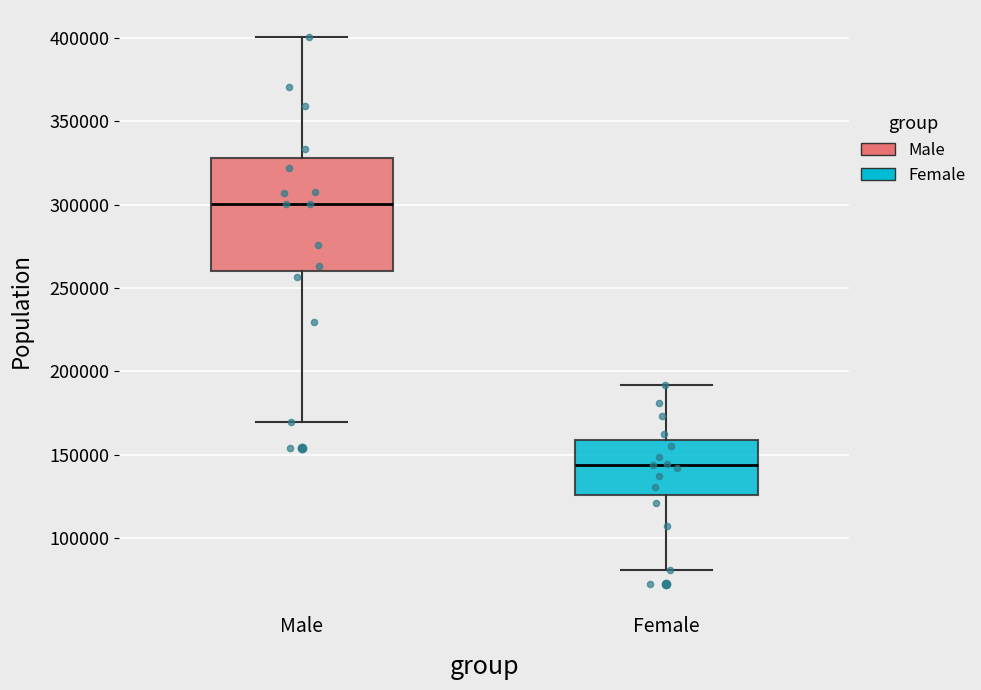

Reading left to right, read every box against the y-axis: the position of its median line, the range the box covers, and the ends of its whiskers. The values are not printed on the chart, so give them approximately, as read against the axis.

Male: median 300000, box 260000 to 330000, whiskers 170000 to 400000
Female: median 145000, box 125000 to 160000, whiskers 80000 to 190000